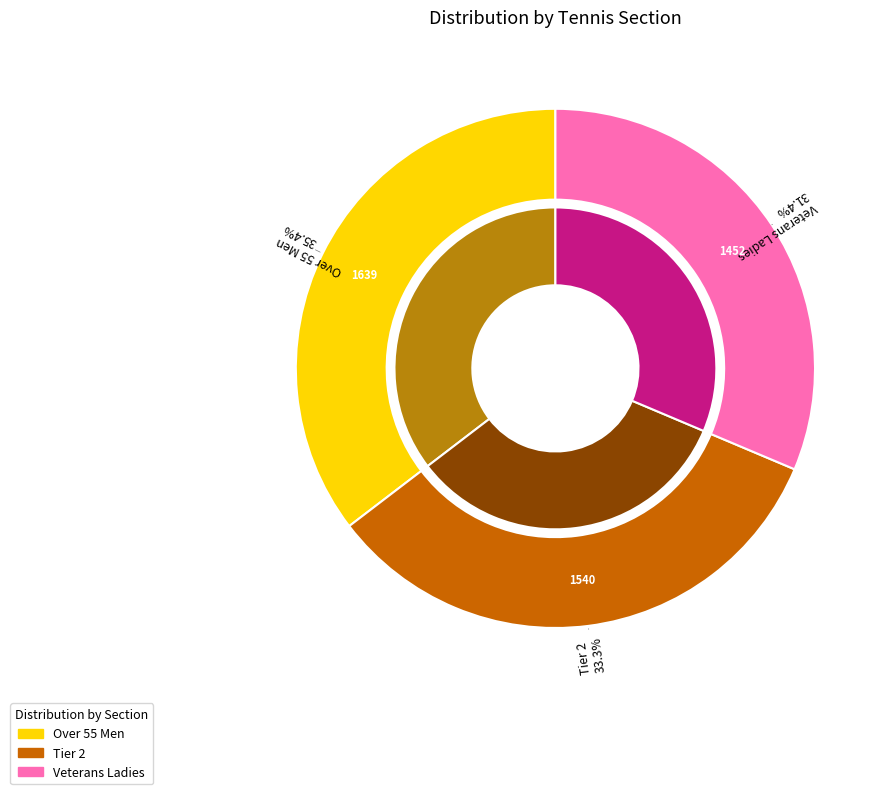

To the nearest percent, what is the average slice percentage?

33%